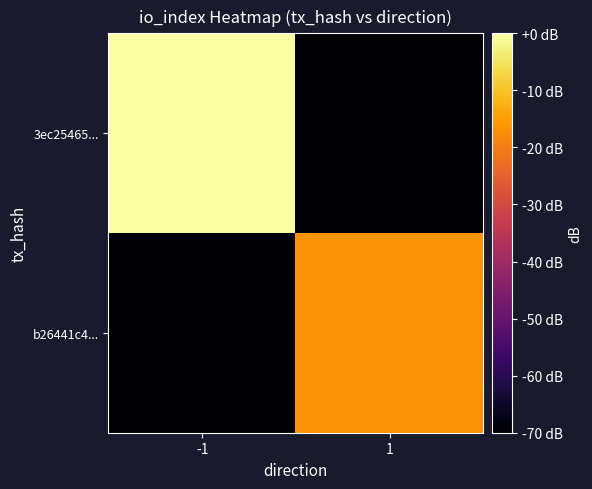

Rank the series by their average value, from lowest to highest.

b26441c4..., 3ec25465...